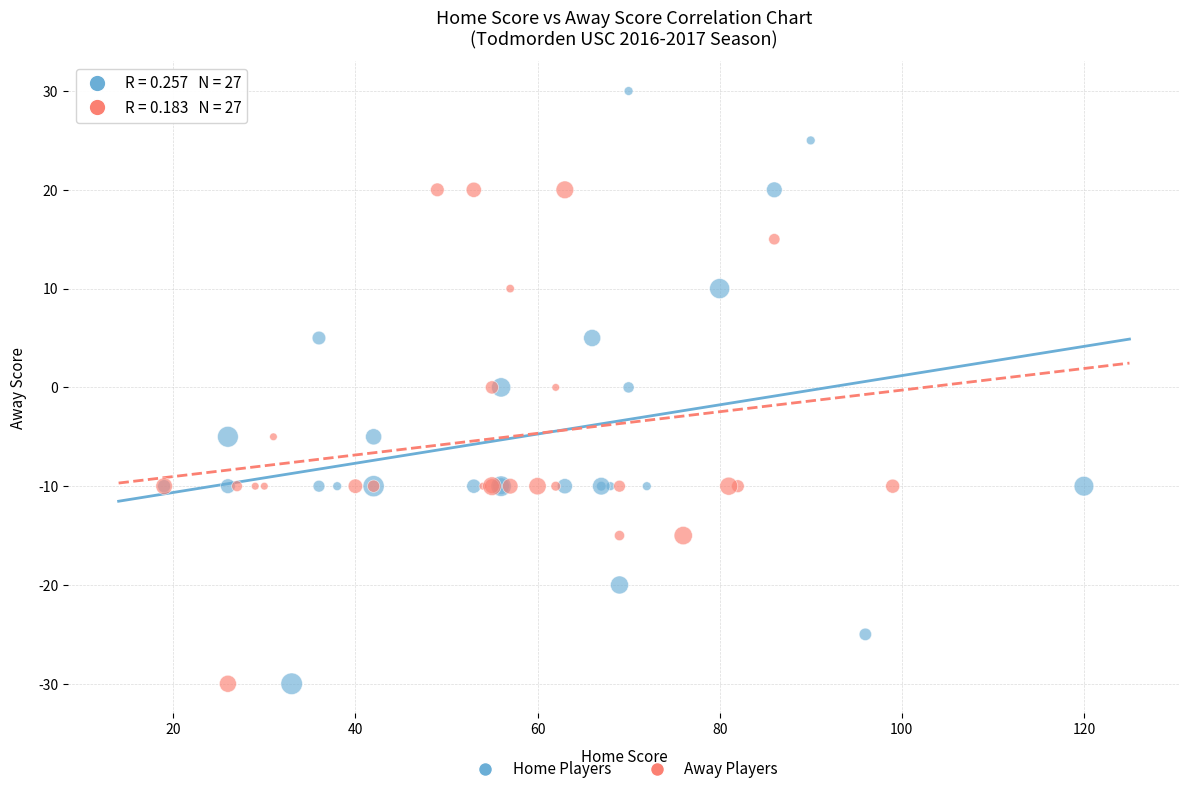

Which series has the widest spread of Y values?

Home Players